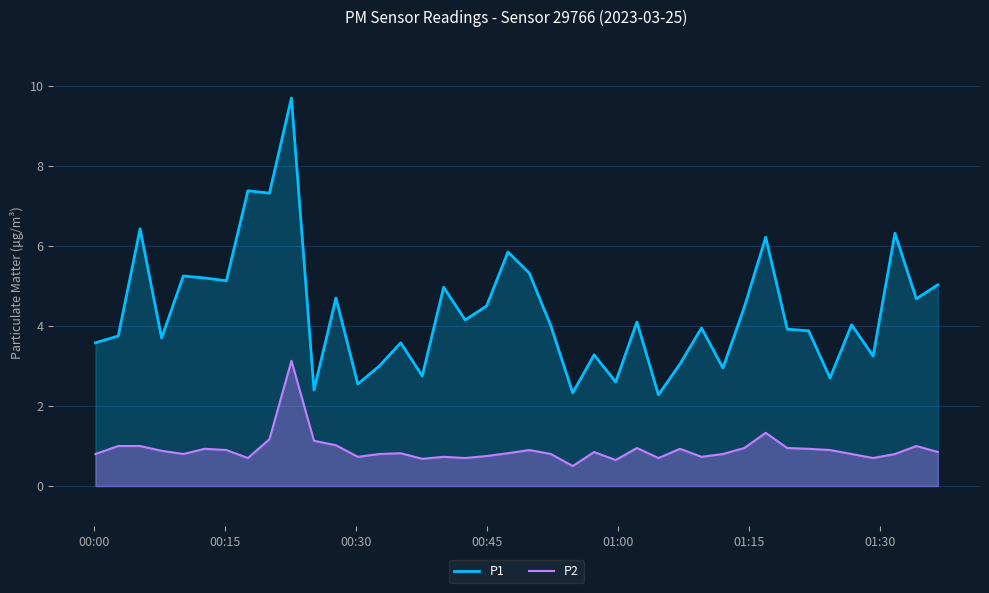

What is the minimum value shown in the chart?

0.5